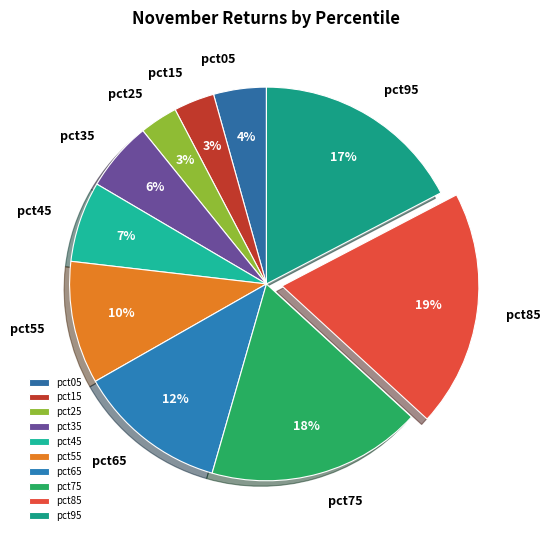

Is there a majority slice in this chart?

No